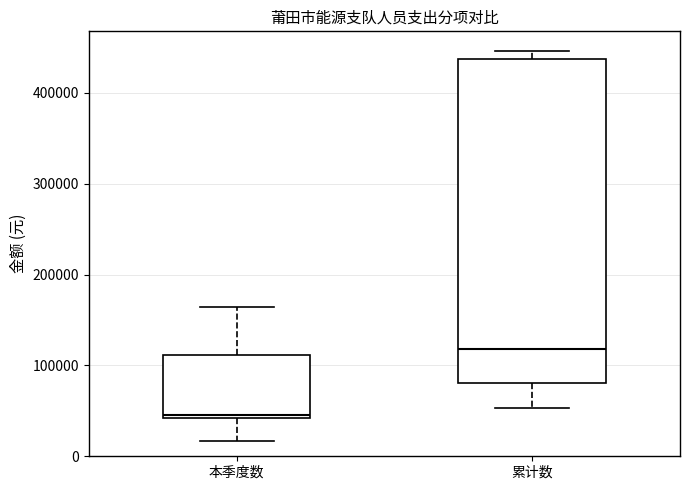

Which box has the highest median line?

累计数